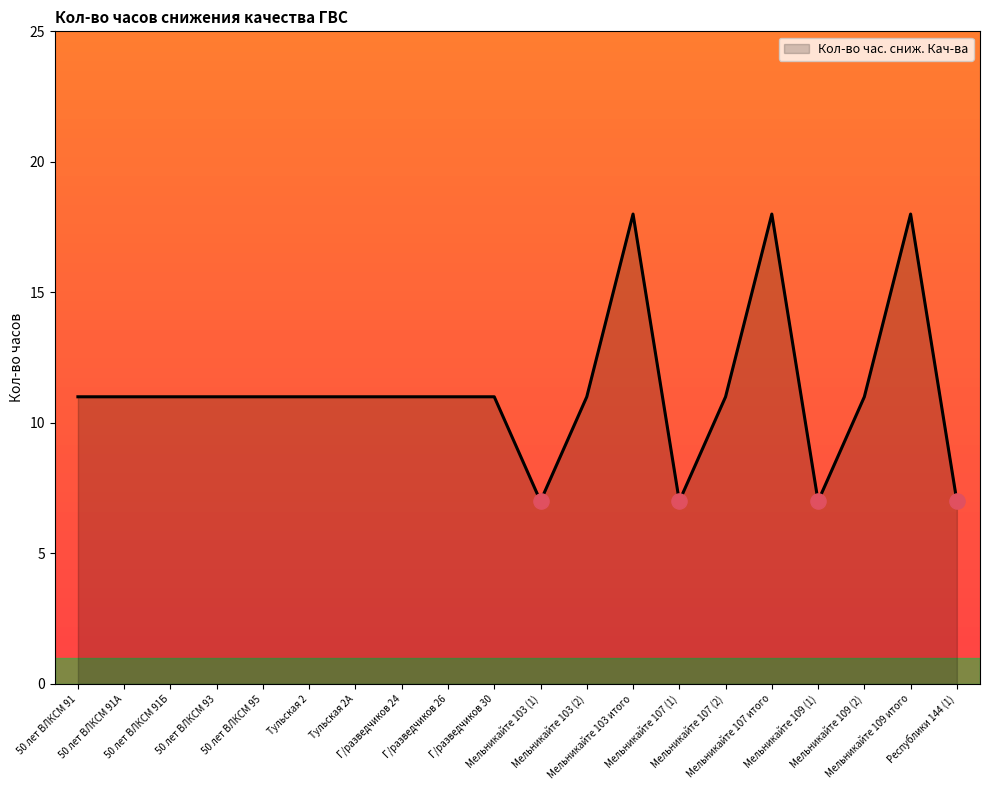

Approximately how many times larger is the value at Мельникайте 109 (2) compared to Республики 144 (1)?

1.6